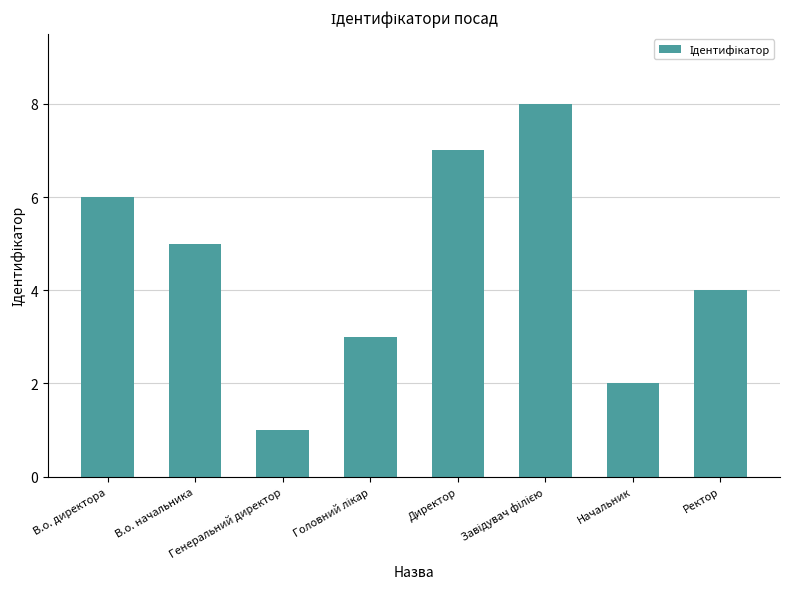

Reading left to right, transcribe all the data shown in this chart.

6	5	1	3	7	8	2	4